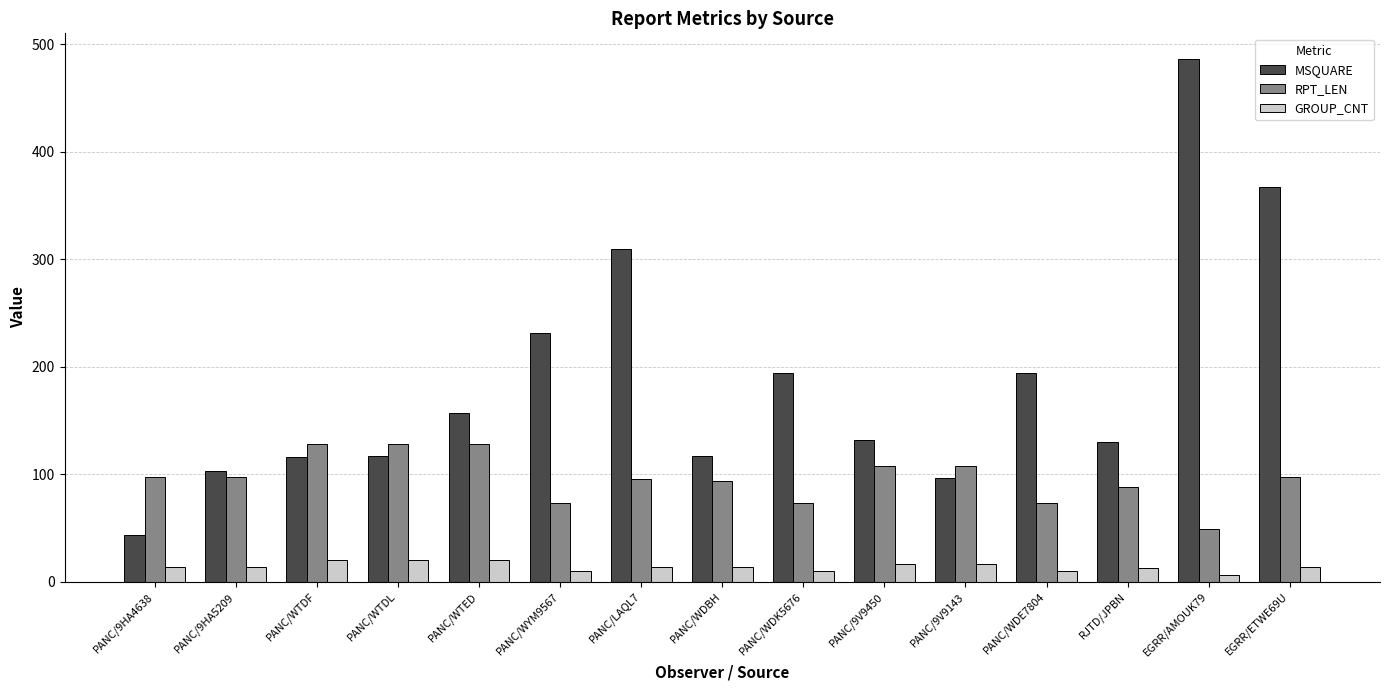

Is it true that MSQUARE equals 231 at PANC/WYM9567?

True